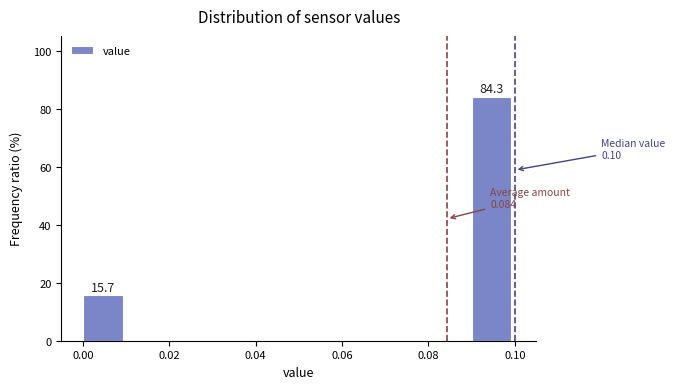

Over which range of the x-axis is the bar tallest?

0.09 to 0.10